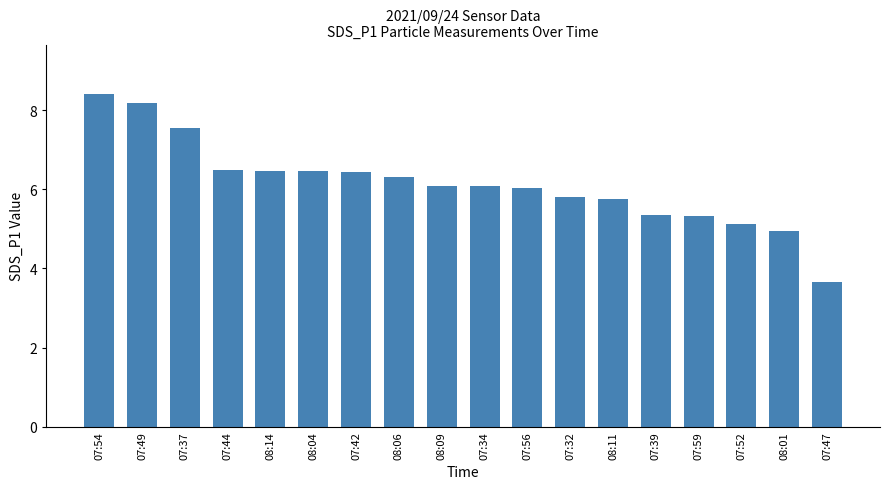

Which label corresponds to the largest value in the chart?

07:54